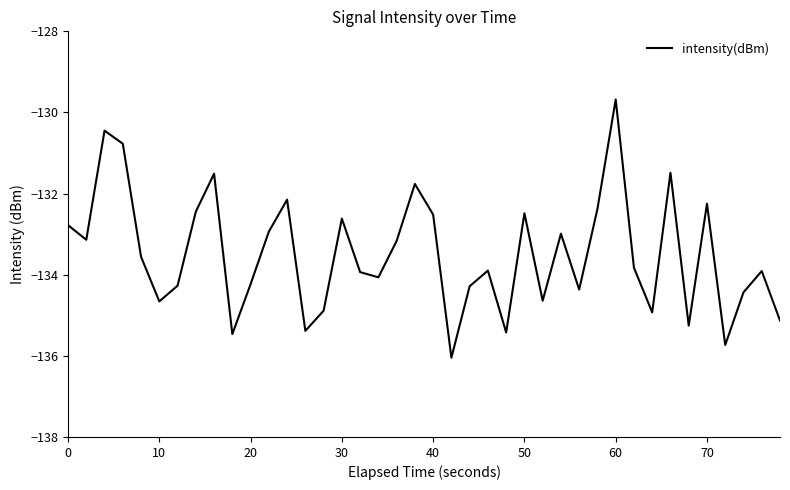

What is the maximum value shown in the chart?

-129.7